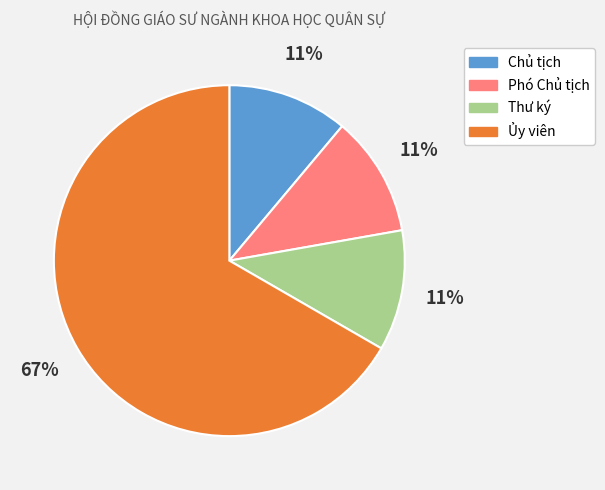

What is the largest slice in the pie chart?

Ủy viên